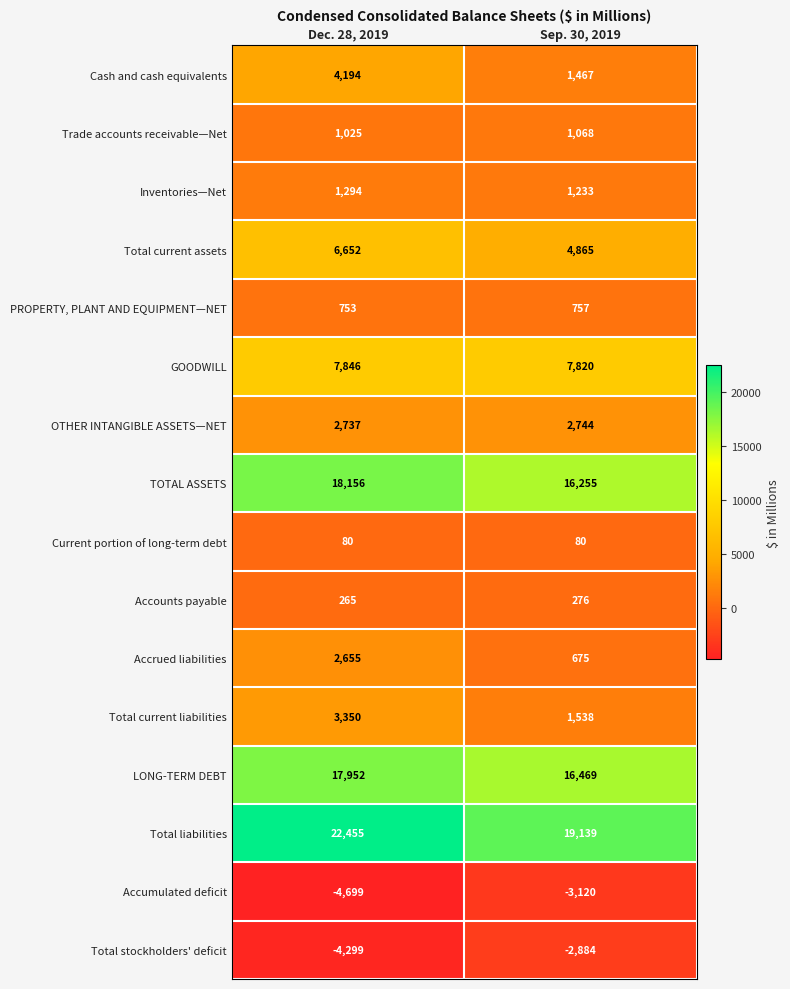

How many categories are shown in the chart?

2